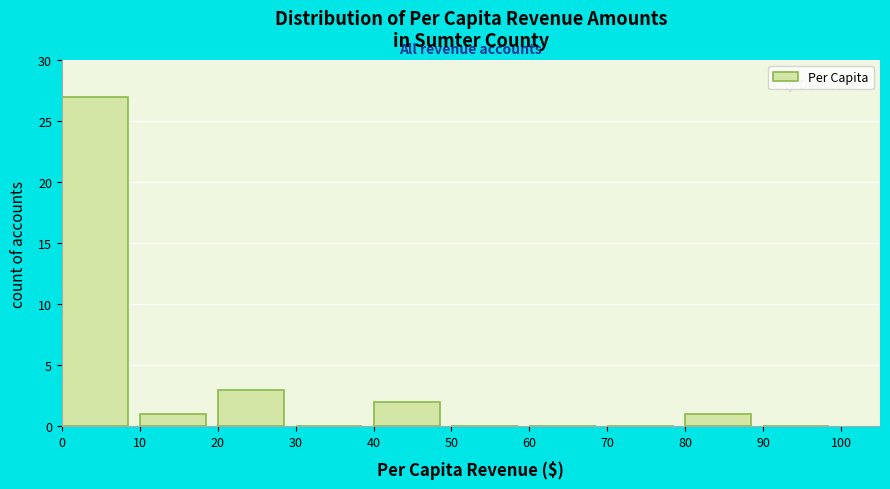

Which range on the x-axis has the tallest bar?

0 to 10